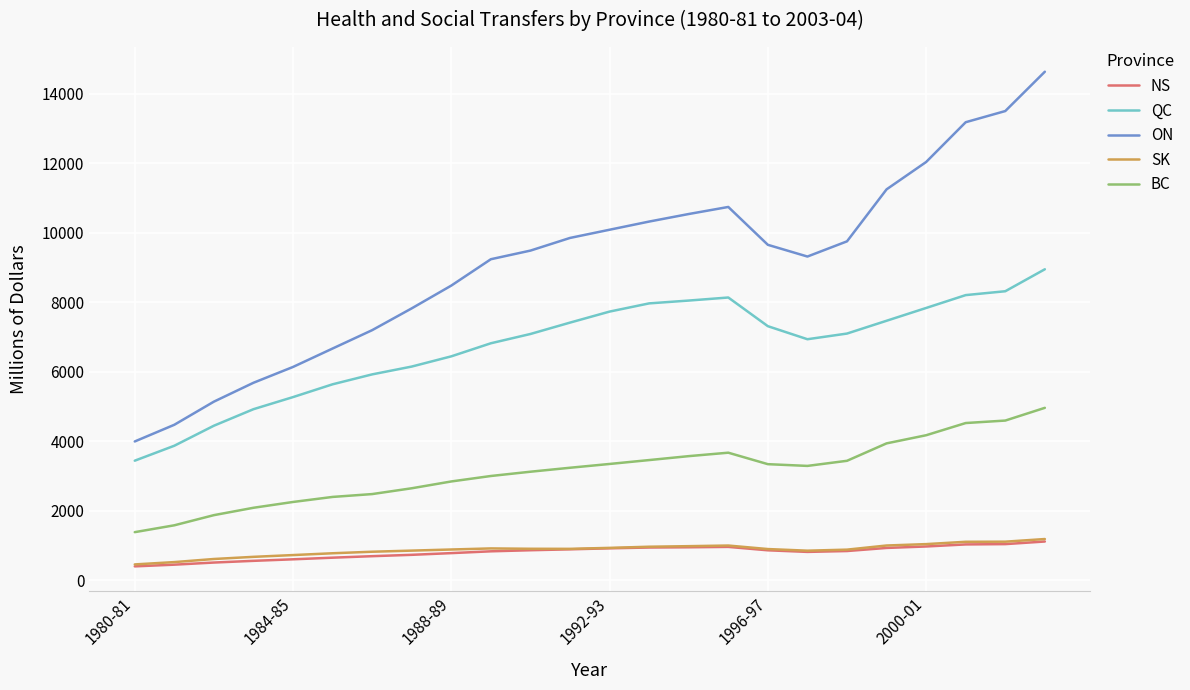

What is the lowest value of the QC series?

3443